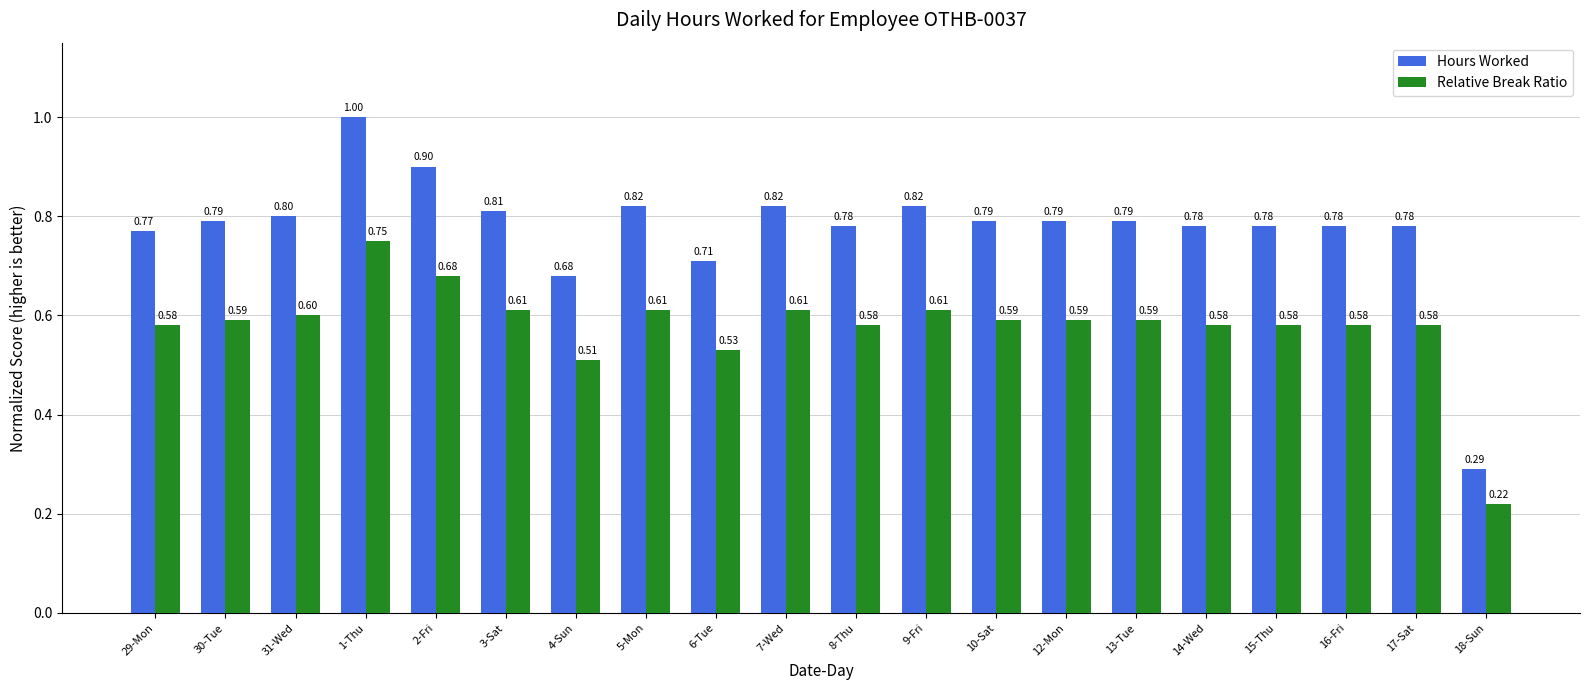

The value of Hours Worked at 13-Tue is 0.8. True or false?

True